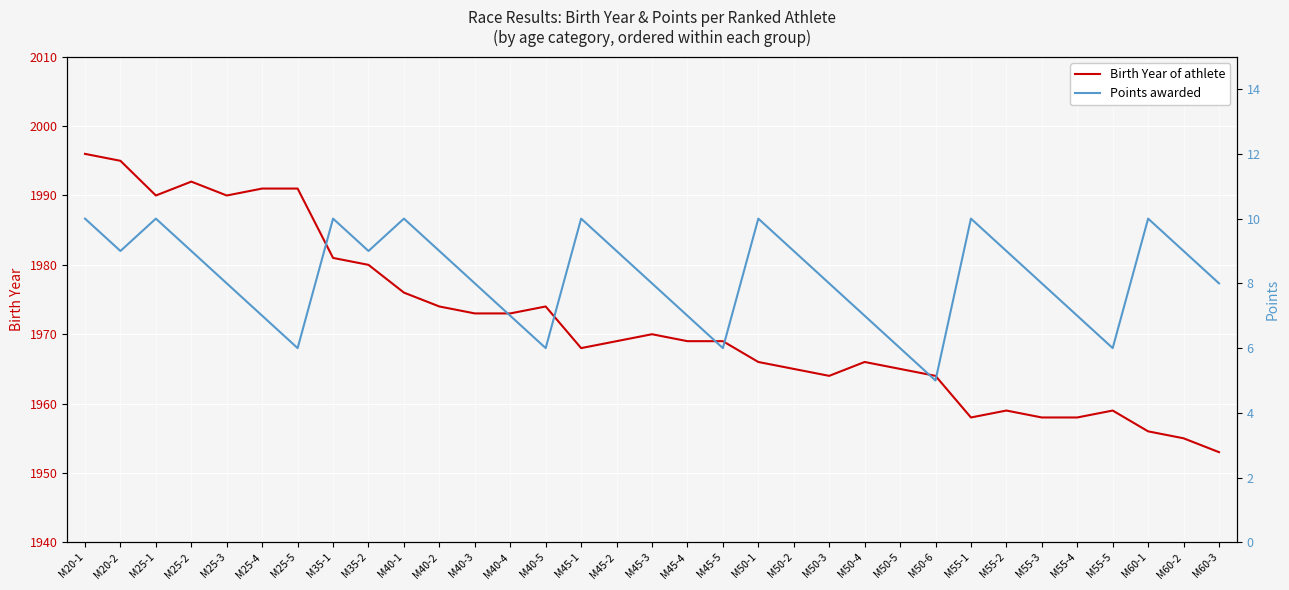

What is the approximate value of Birth Year of athlete at M55-4?

1958